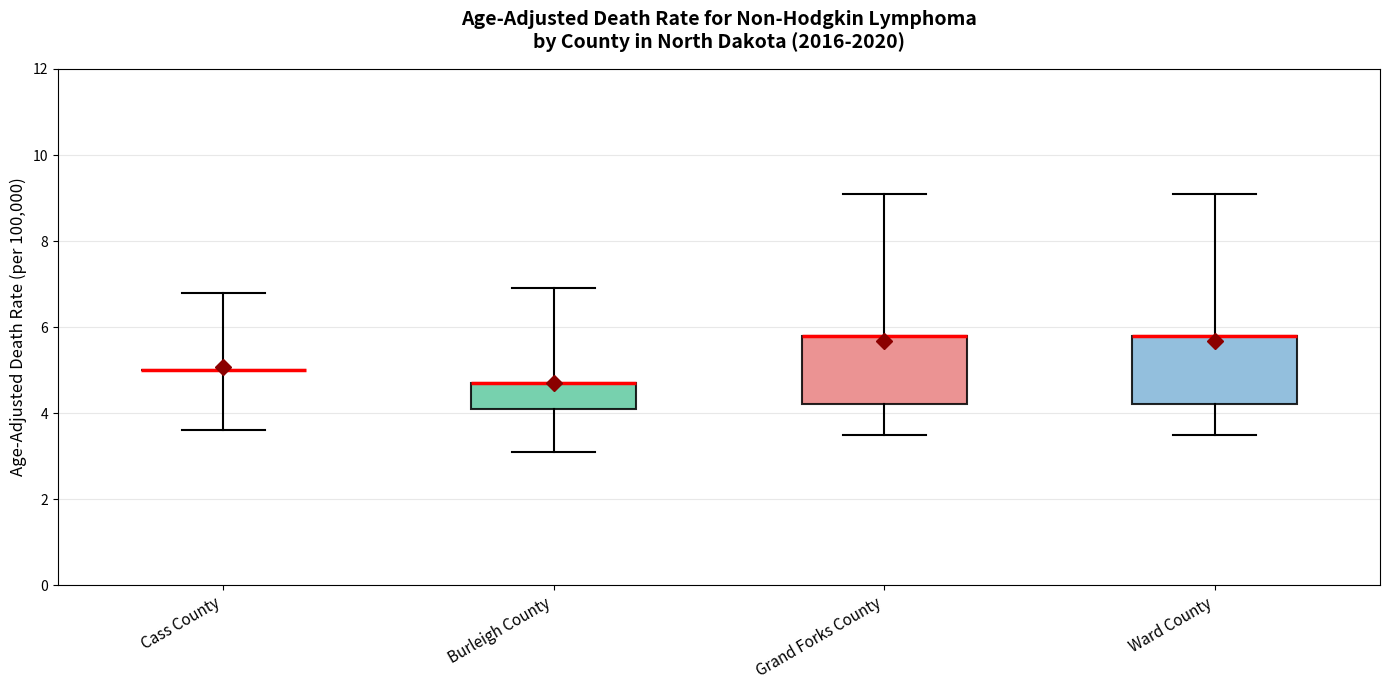

Reading left to right, read every box against the y-axis: the position of its median line, the range the box covers, and the ends of its whiskers. The values are not printed on the chart, so give them approximately, as read against the axis.

Cass County: box collapsed to a line at 5.0, whiskers 3.6 to 6.8
Burleigh County: median 4.8 (drawn on the box's upper edge), box 4.2 to 4.8, whiskers 3.2 to 7.0
Grand Forks County: median 5.8 (drawn on the box's upper edge), box 4.2 to 5.8, whiskers 3.6 to 9.2
Ward County: median 5.8 (drawn on the box's upper edge), box 4.2 to 5.8, whiskers 3.6 to 9.2